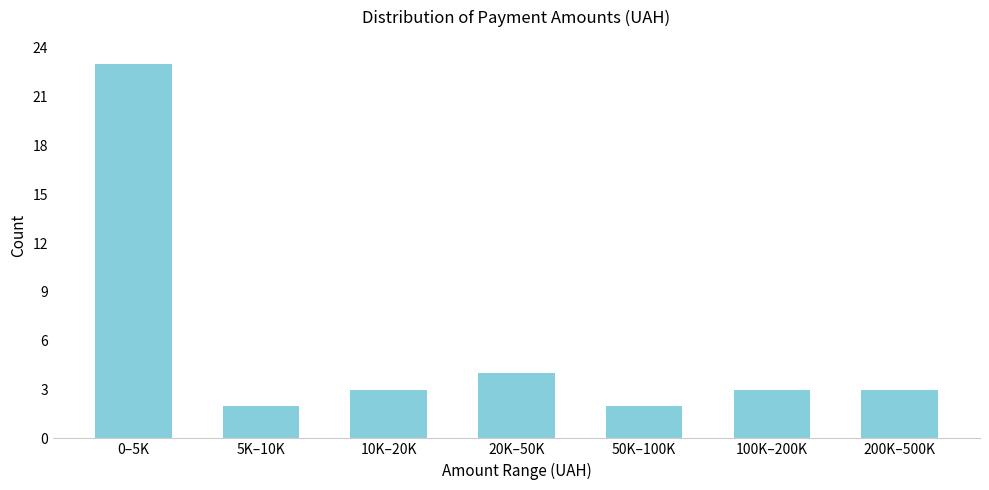

Reading right to left, list all the values displayed in this chart.

200K–500K=3	100K–200K=3	50K–100K=2	20K–50K=4	10K–20K=3	5K–10K=2	0–5K=23